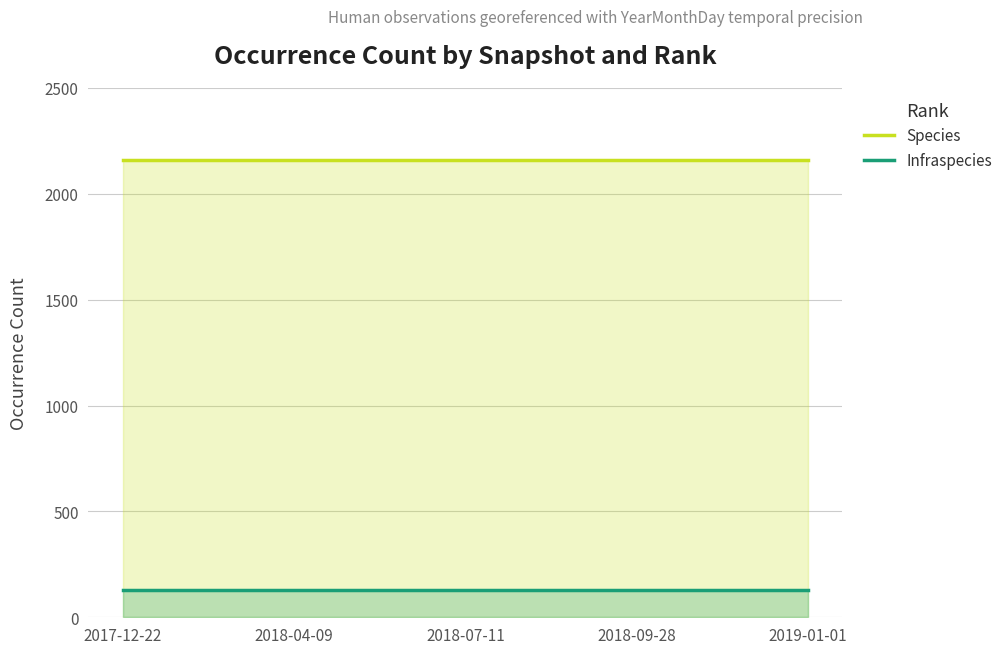

List the series in order of their overall mean, lowest first.

Infraspecies, Species